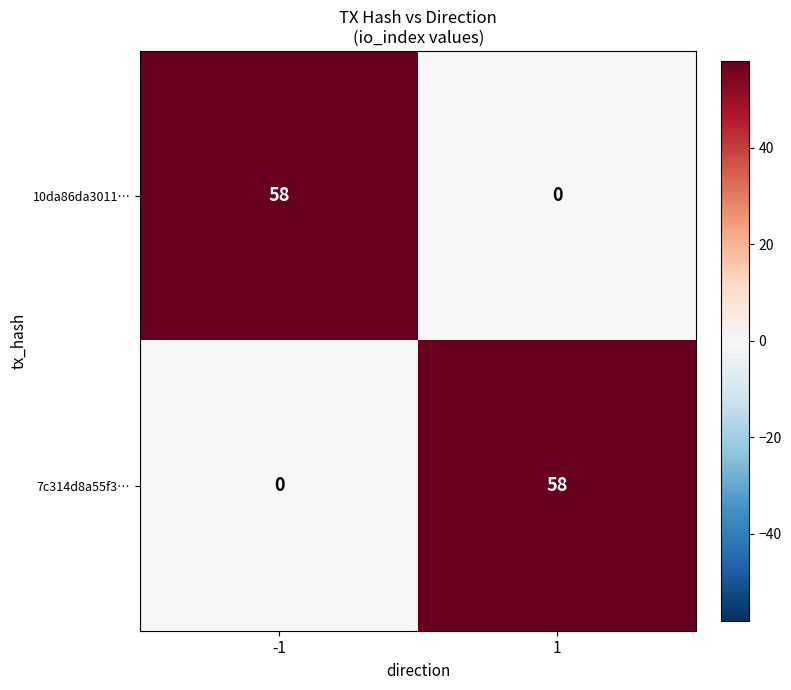

Reading left to right, transcribe all the data shown in this chart.

10da86da3011…: -1=58	1=0
7c314d8a55f3…: -1=0	1=58